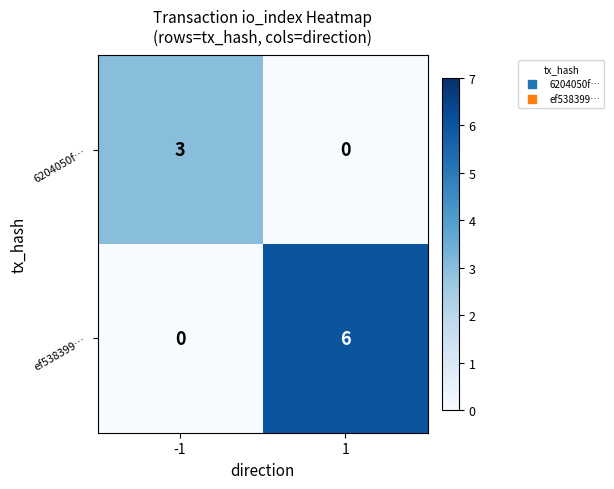

What is the spread (max minus min) of values at 1?

6